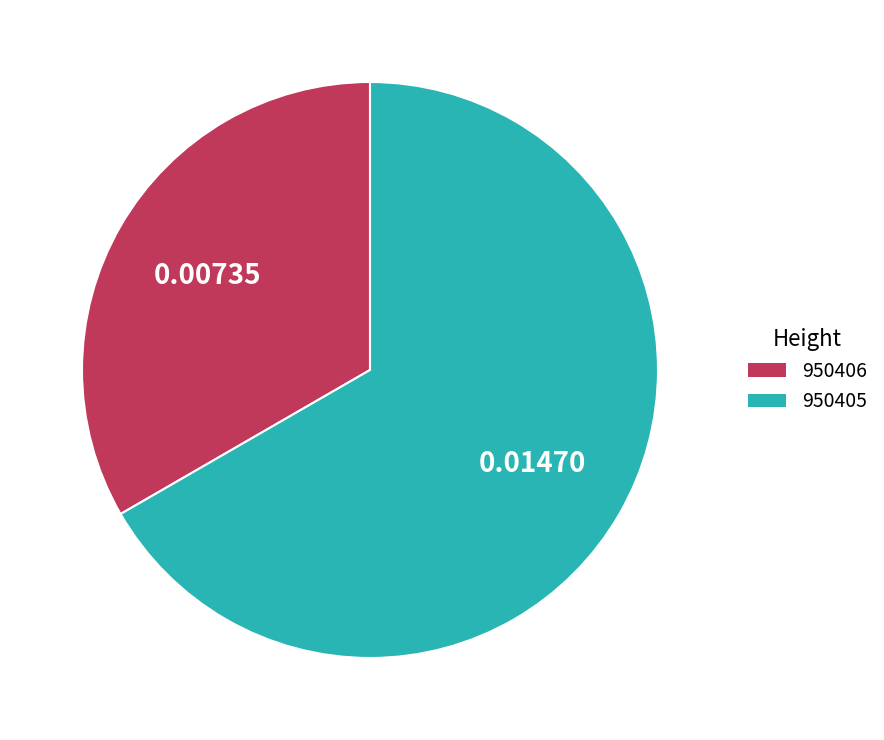

Rank the categories by value from highest to lowest.

950405, 950406